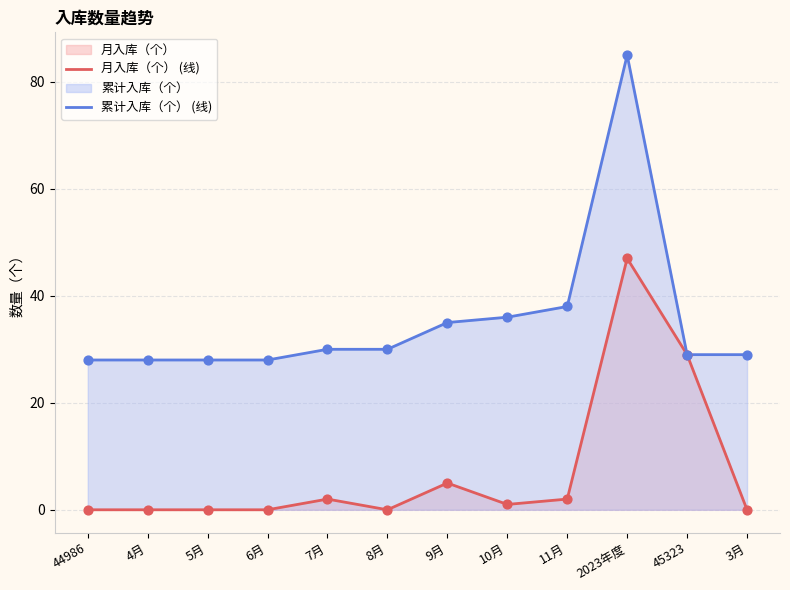

Which series has the widest spread of Y values?

累计入库（个） (线)